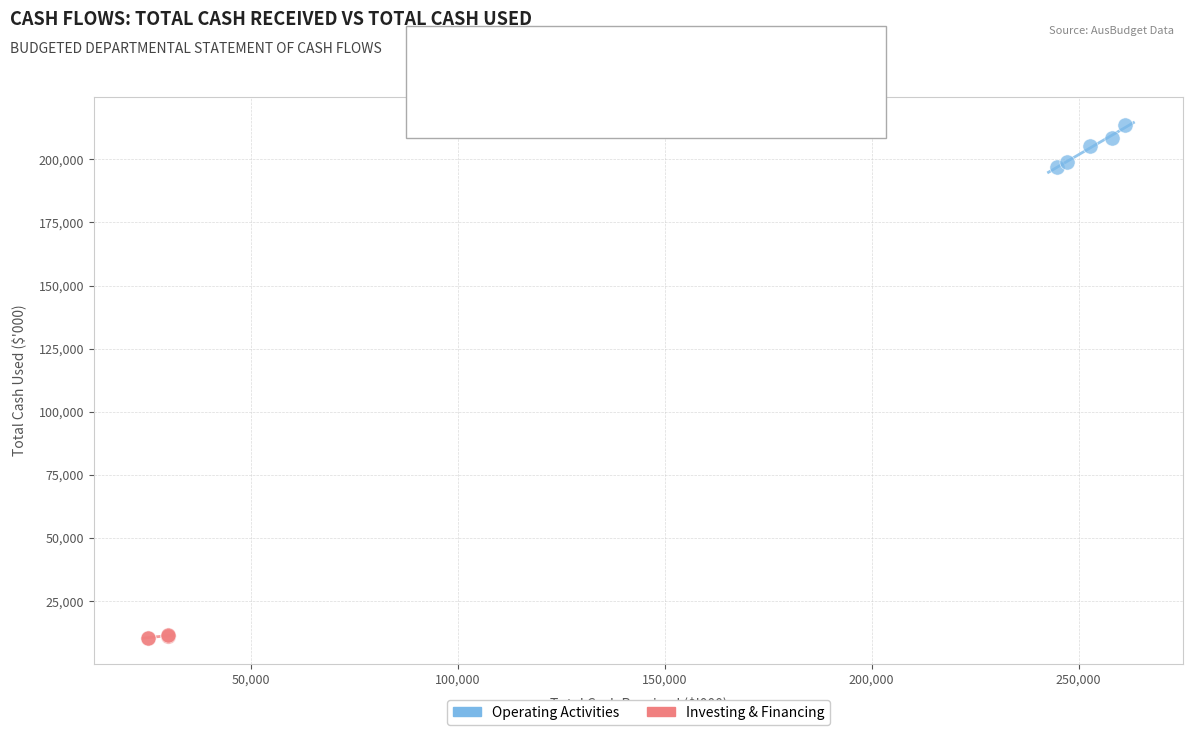

Which series contains the highest Y value?

Operating Activities